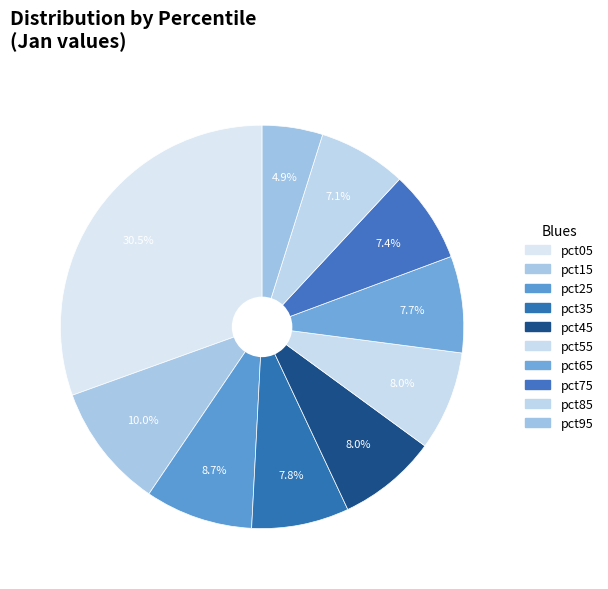

Count the number of slices in the pie.

10